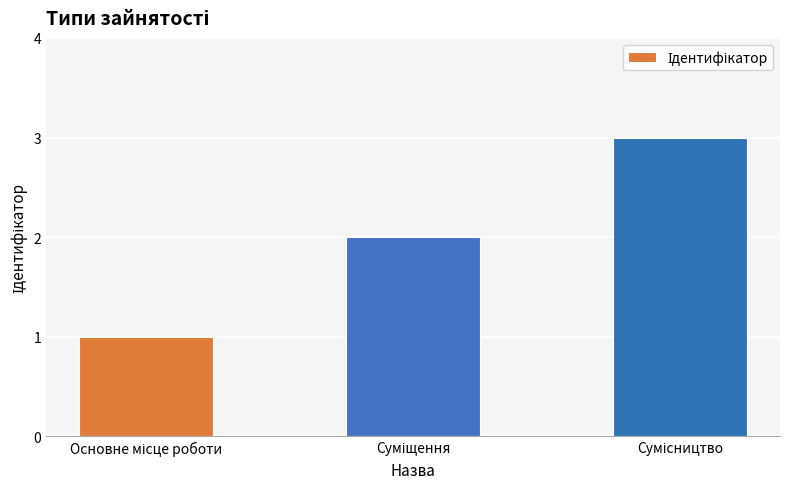

What is the greatest value displayed?

3